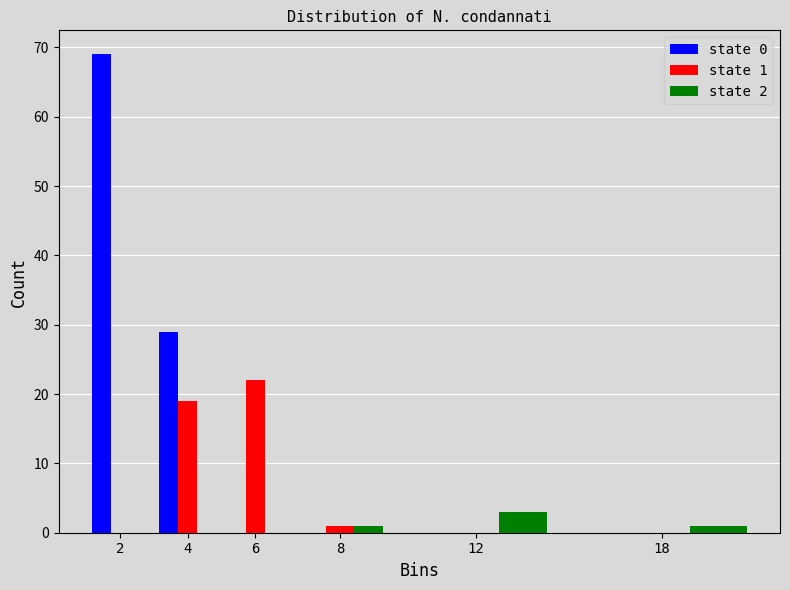

Reading left to right, extract all data points from this chart.

state 0: 2=69	4=29	6=0	8=0	12=0	18=0
state 1: 2=0	4=19	6=22	8=1	12=0	18=0
state 2: 2=0	4=0	6=0	8=1	12=3	18=1